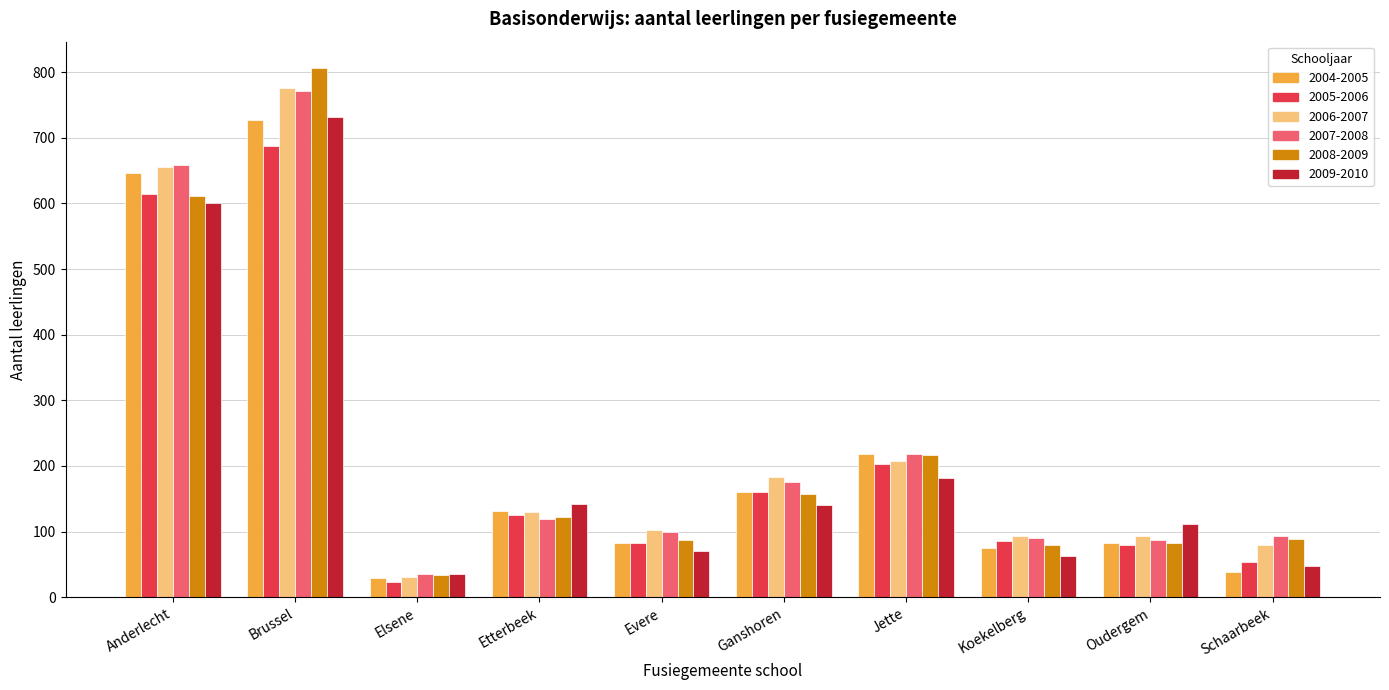

What position from the right is Brussel?

9